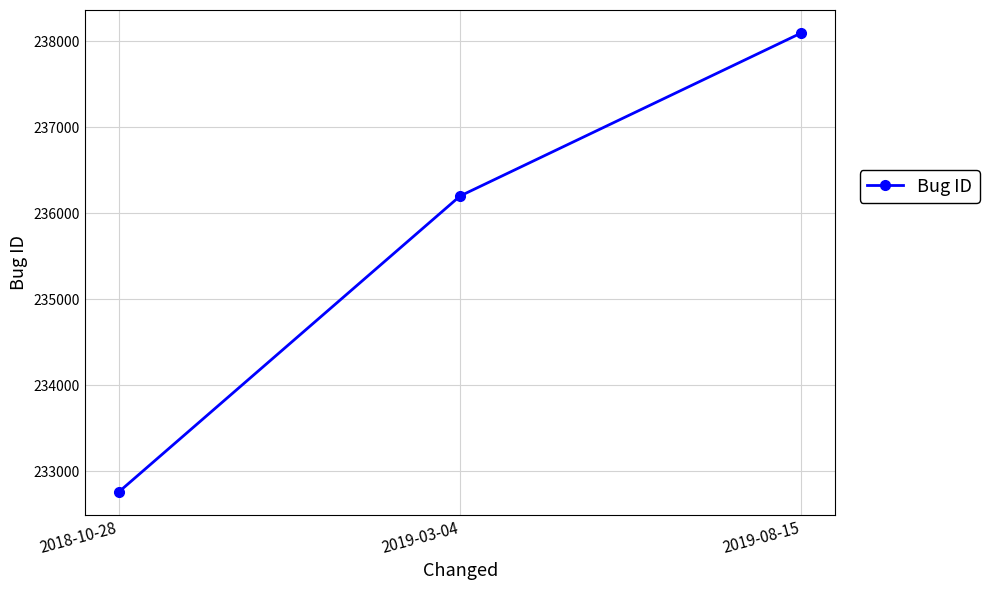

The chart shows a value of 238097 at 2019-08-15. True or false?

True